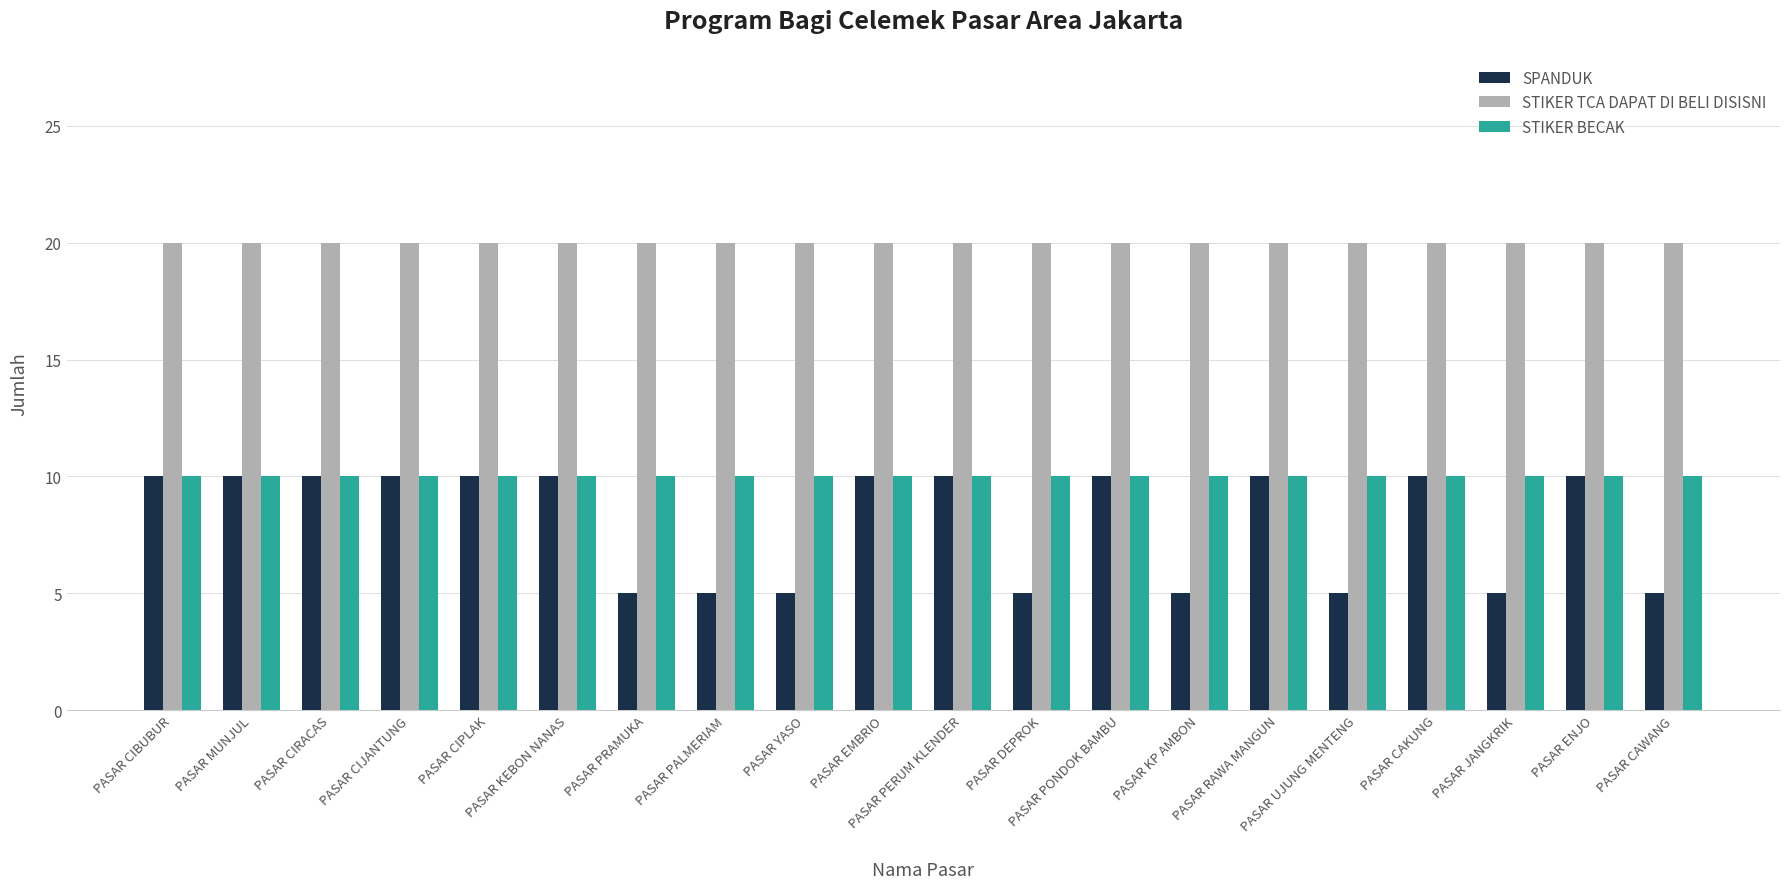

Reading left to right, extract all data points from this chart.

SPANDUK: 10	10	10	10	10	10	5	5	5	10	10	5	10	5	10	5	10	5	10	5
STIKER TCA DAPAT DI BELI DISISNI: 20	20	20	20	20	20	20	20	20	20	20	20	20	20	20	20	20	20	20	20
STIKER BECAK: 10	10	10	10	10	10	10	10	10	10	10	10	10	10	10	10	10	10	10	10